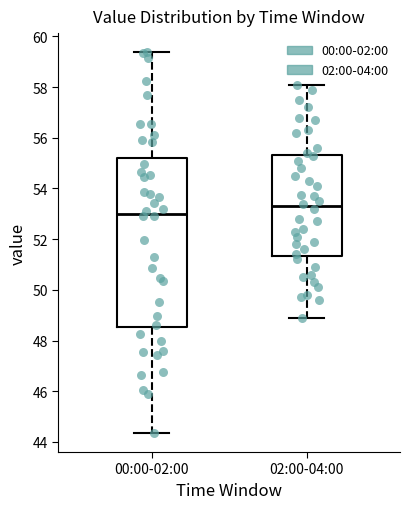

Which box's median line is the lowest?

00:00-02:00